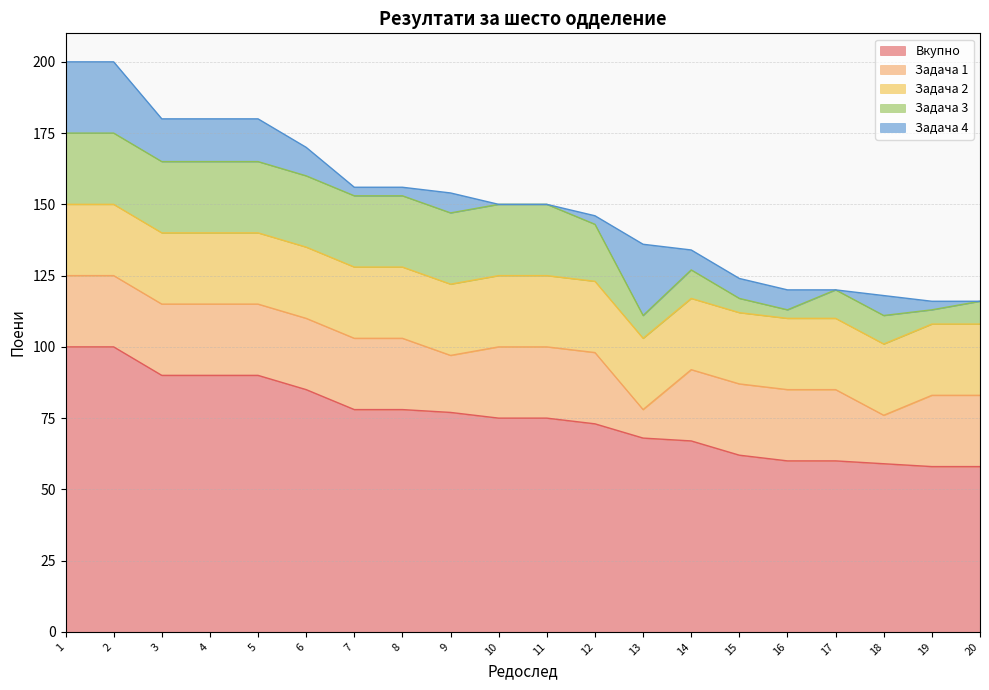

Rank the series at 10 from lowest to highest value.

Задача 4, Задача 1, Задача 2, Задача 3, Вкупно